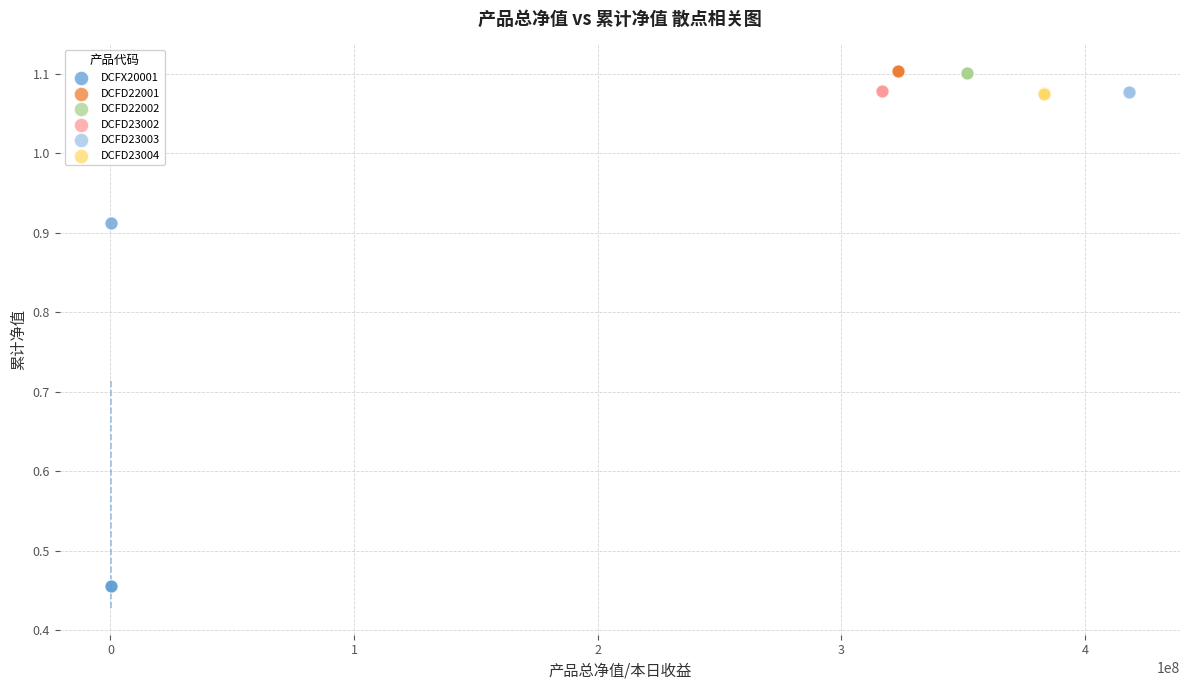

Which series reaches the minimum Y coordinate?

DCFX20001